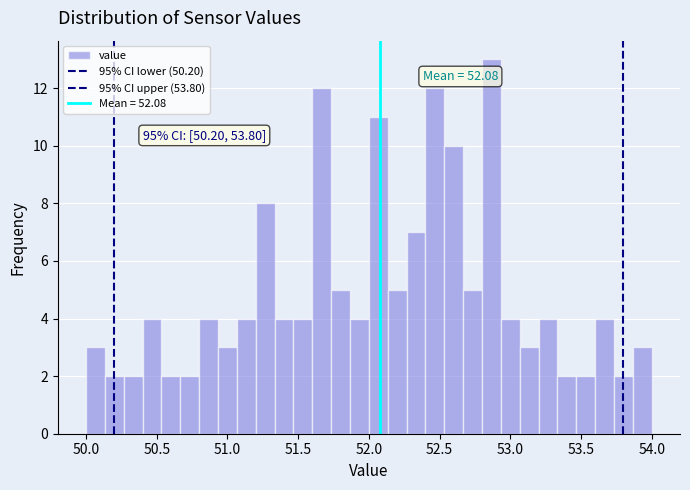

Around what value on the x-axis is the tallest bar? Give the approximate position of its centre, as read against the axis.

52.85